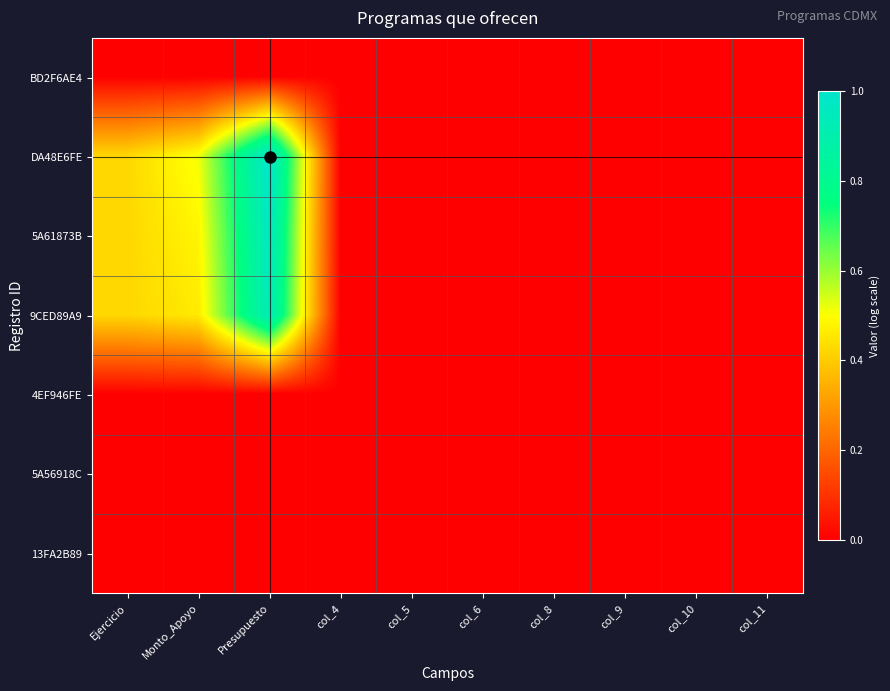

At which category is the sum across all series the highest?

Presupuesto